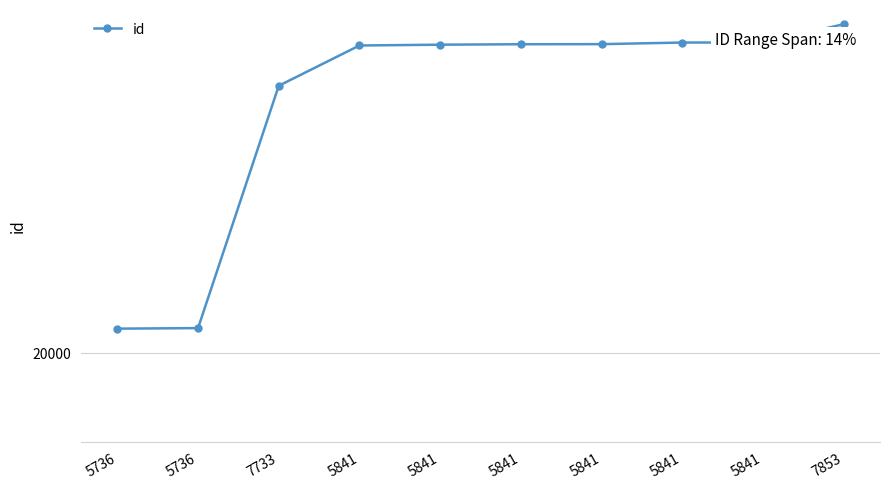

Does the chart have visible grid lines?

Yes